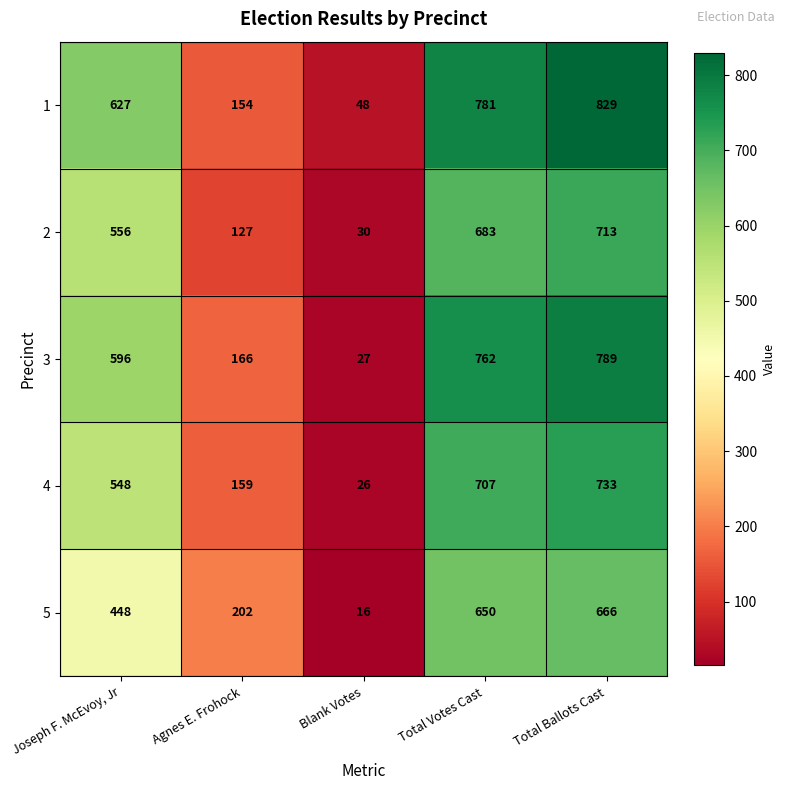

What is the difference between the 5 values at Joseph F. McEvoy, Jr and Total Votes Cast?

202